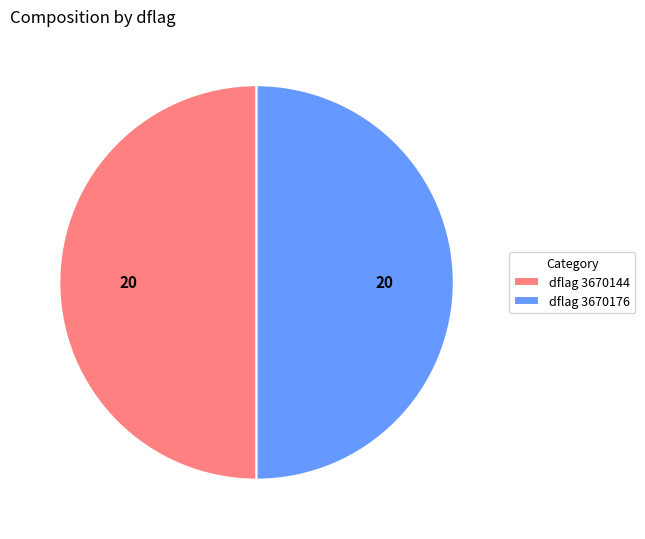

Is the sum of dflag 3670144 and dflag 3670176 greater than half?

Yes